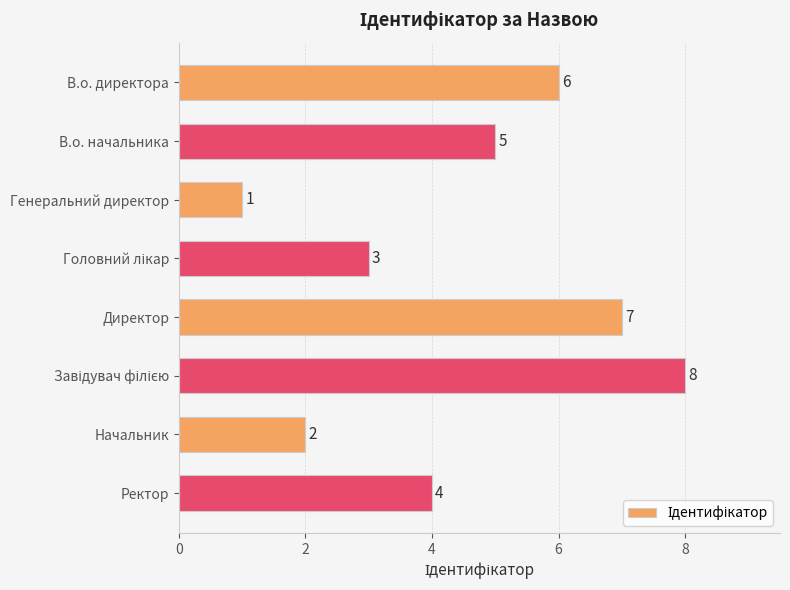

What is the label of the 7th bar from the top?

Начальник